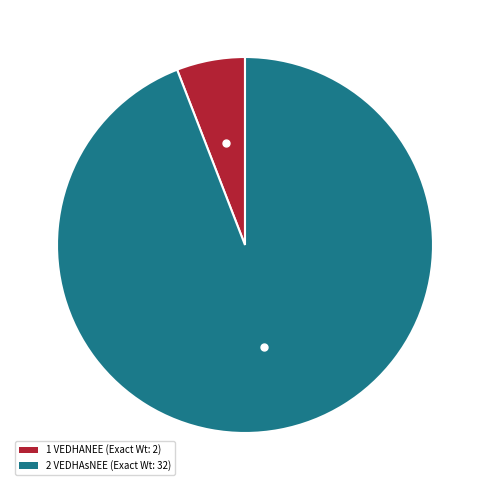

True or false: 2 VEDHAsNEE (Exact Wt: 32) accounts for 99% of the total.

False